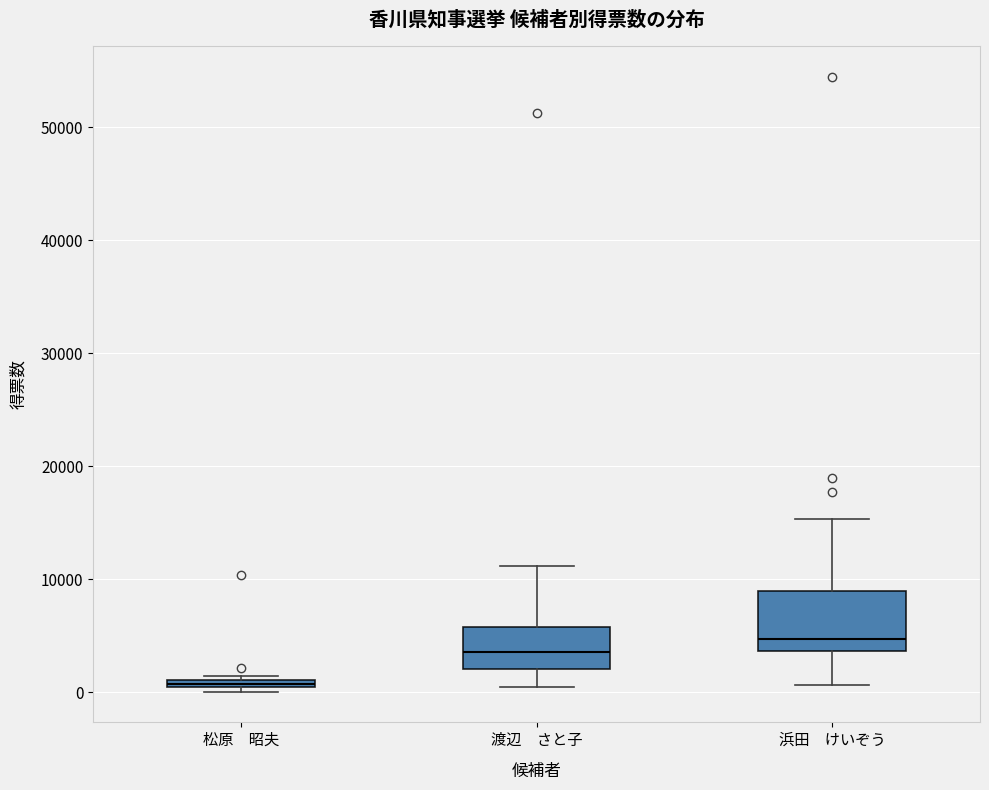

Where is the lower edge of the box for 浜田 けいぞう on the y-axis? The values are not printed on the chart, so give them approximately, as read against the axis.

4000